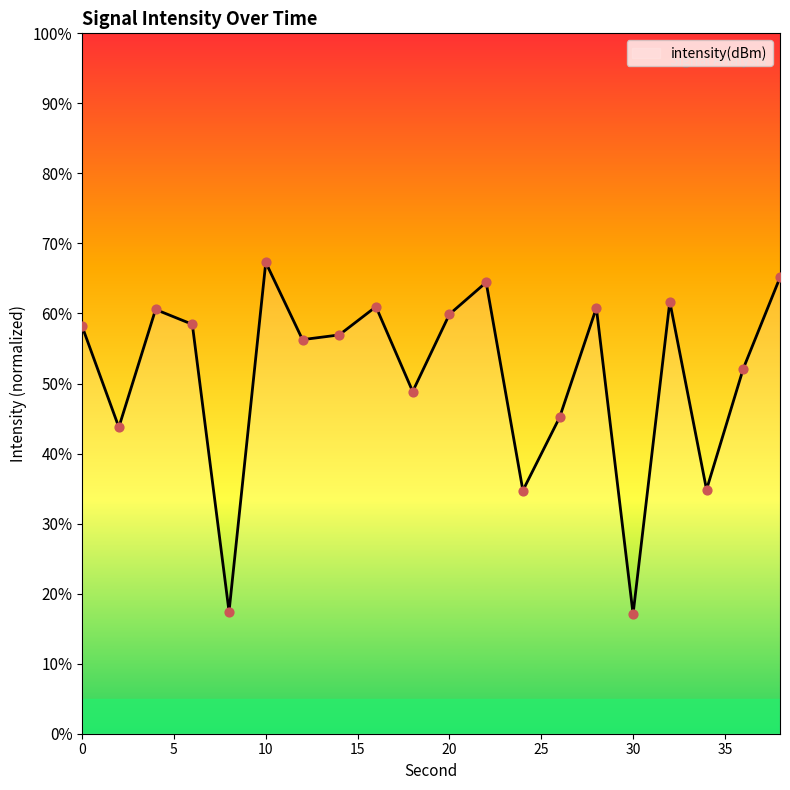

What is the minimum value shown in the chart?

17.1